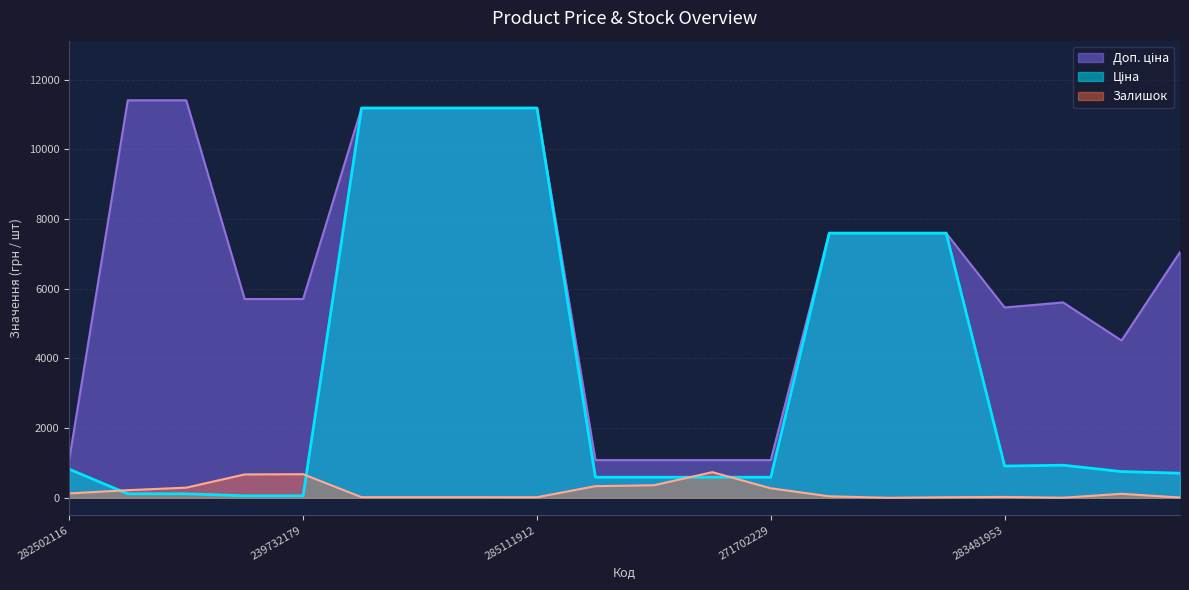

True or false: Доп. ціна and Ціна cross at least once.

False